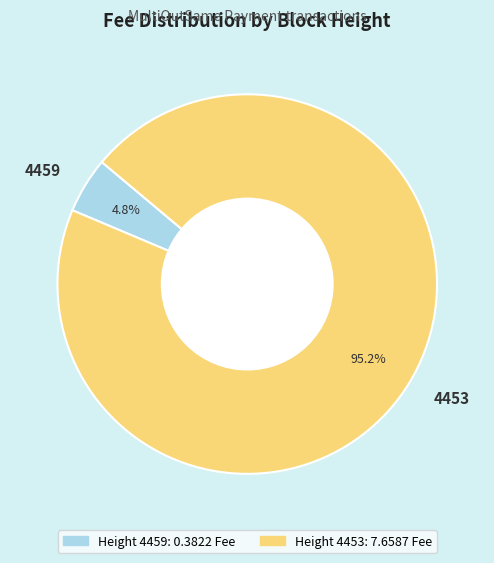

What portion of the pie excludes 4459?

95.2%